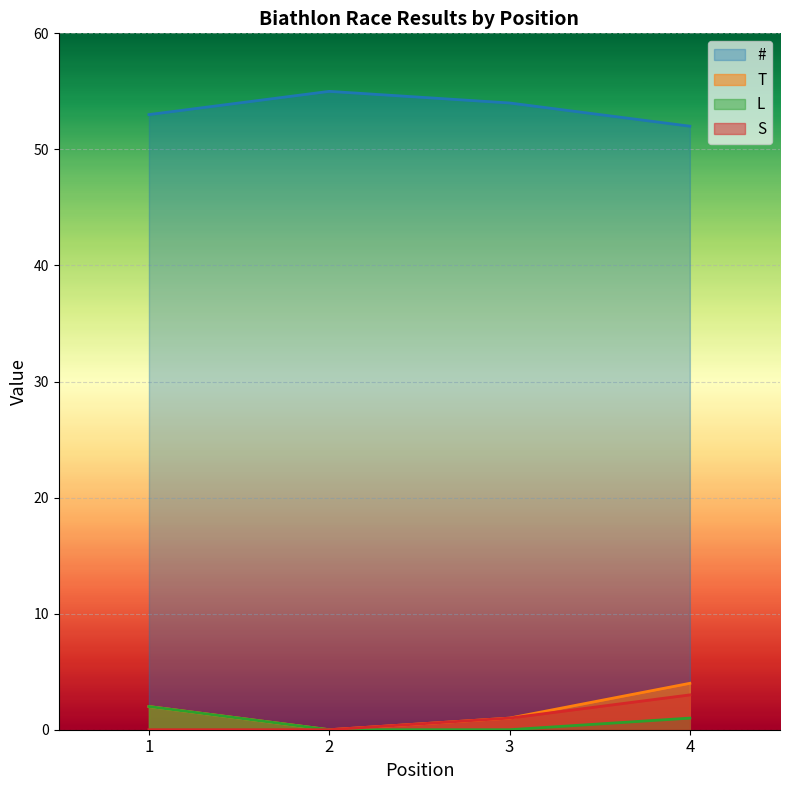

What is the difference between the maximum and minimum values in the L series?

2